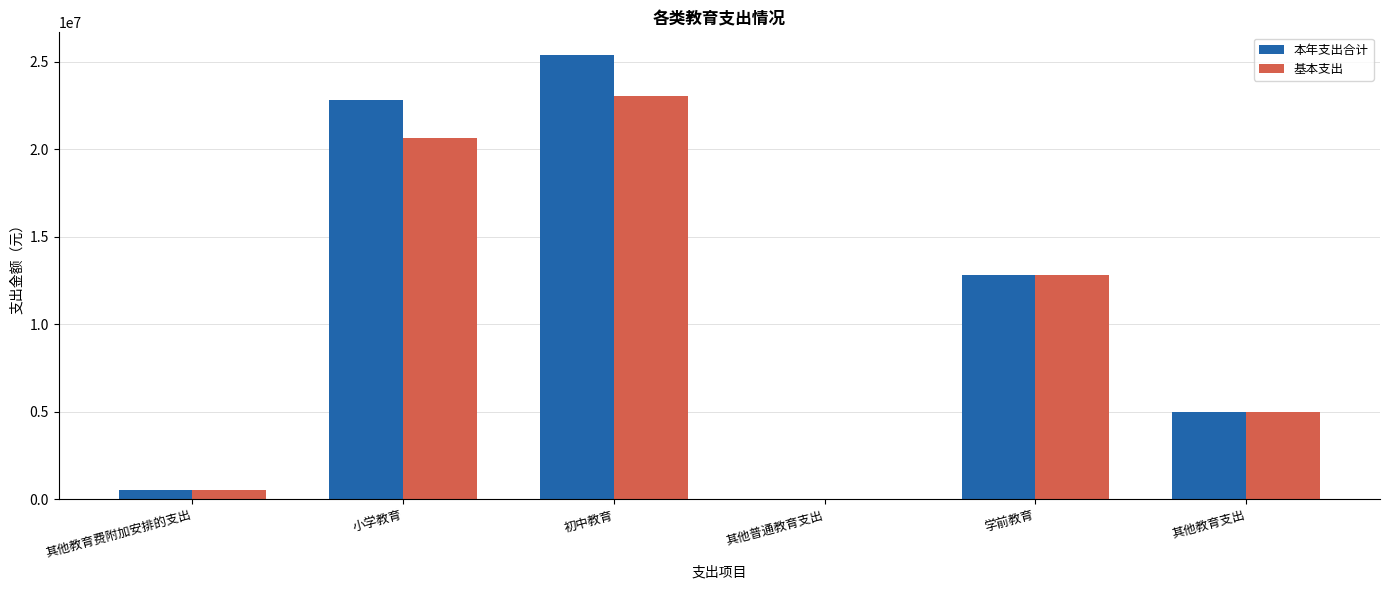

At which category is the sum across all series the highest?

初中教育